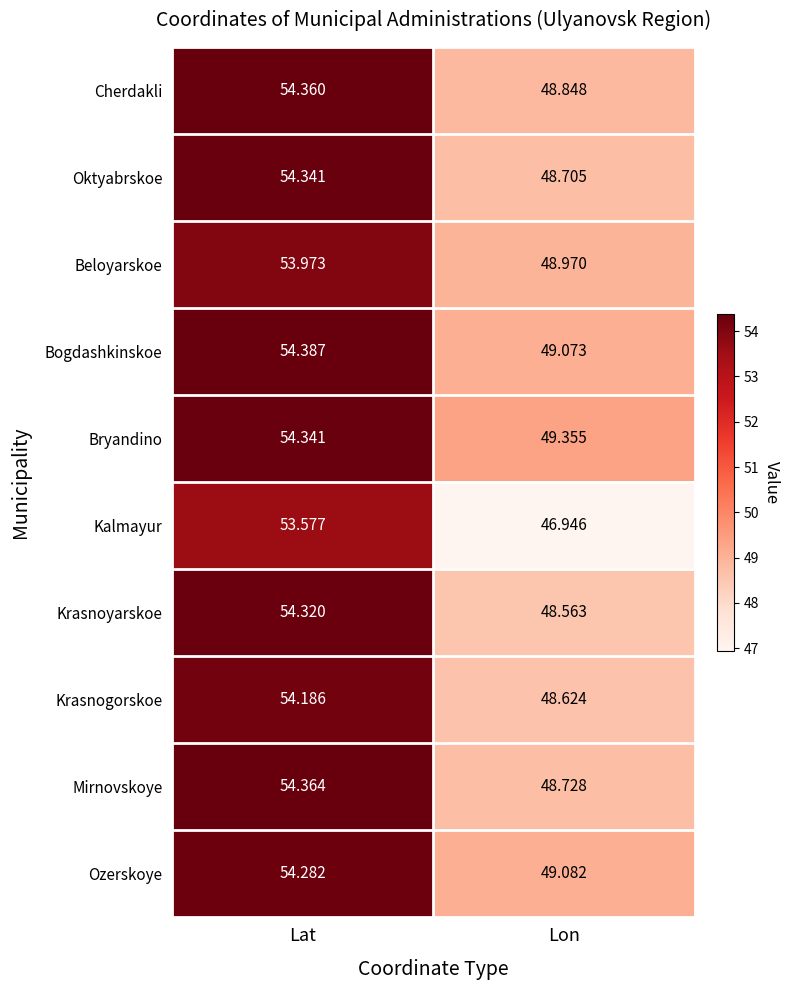

List the labels in order of Oktyabrskoe value, largest first.

Lat, Lon